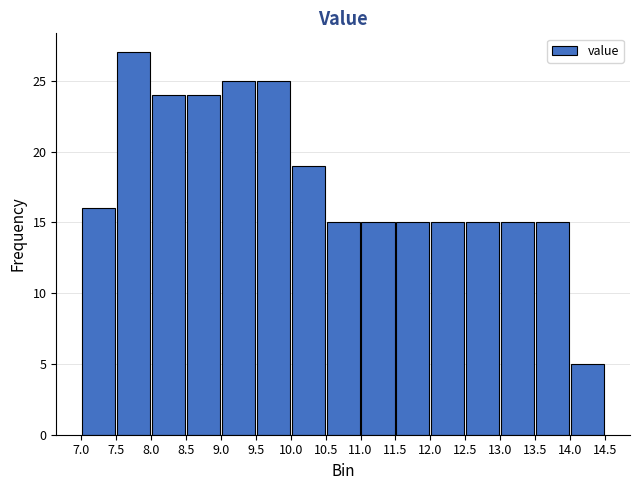

Which range on the x-axis has the tallest bar?

7.5 to 8.0